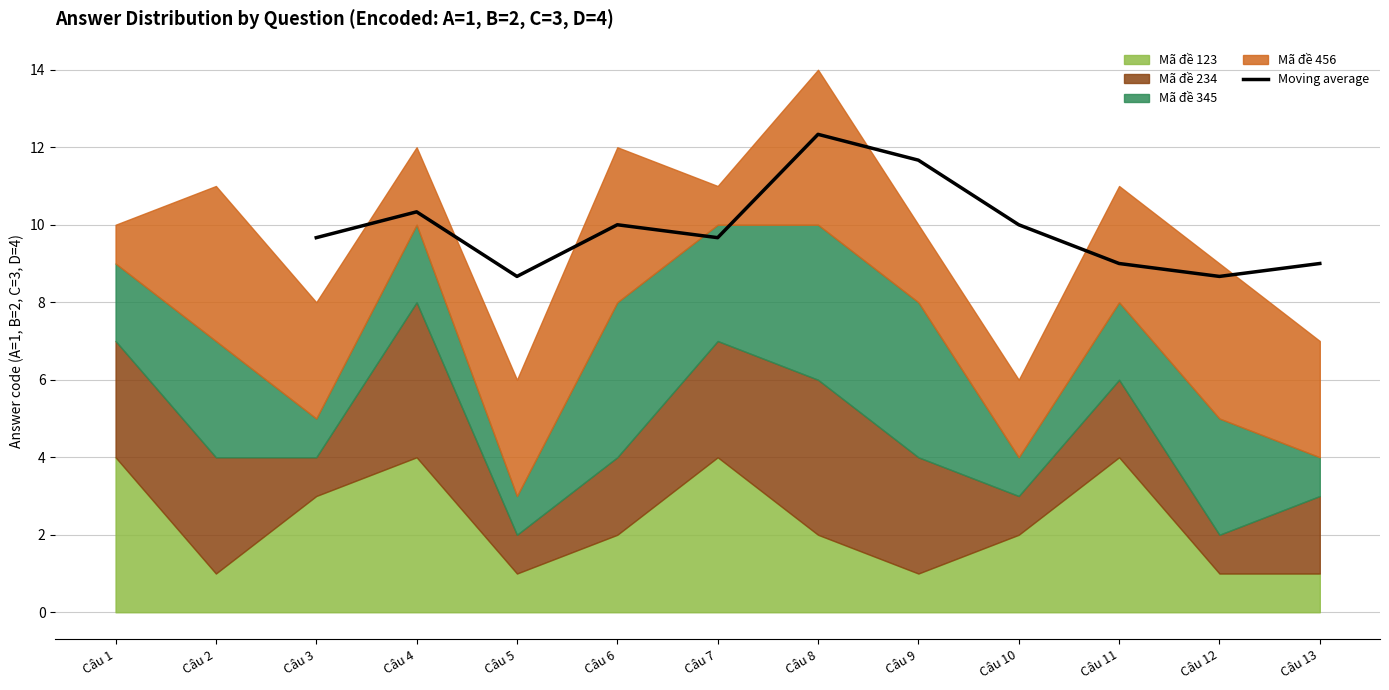

What is the minimum value for Moving average?

8.7